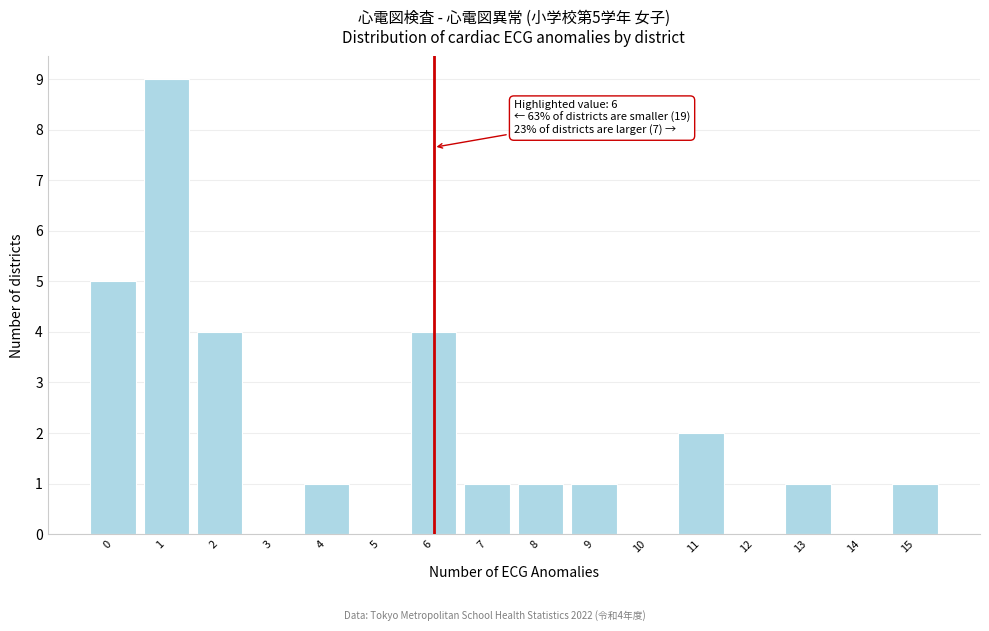

Reading left to right, transcribe all the data shown in this chart.

0=5	1=9	2=4	3=0	4=1	5=0	6=4	7=1	8=1	9=1	10=0	11=2	12=0	13=1	14=0	15=1